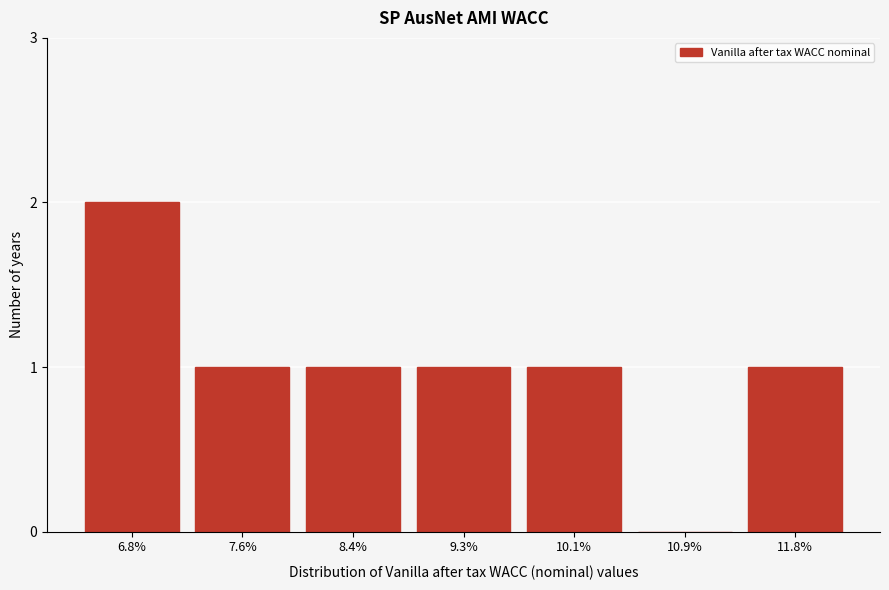

Reading left to right, extract all data points from this chart.

6.8%=2	7.6%=1	8.4%=1	9.3%=1	10.1%=1	10.9%=0	11.8%=1